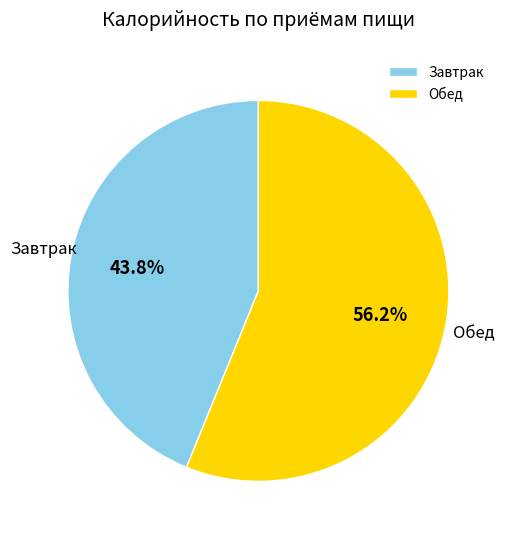

Which category has the smallest portion of the pie?

Завтрак